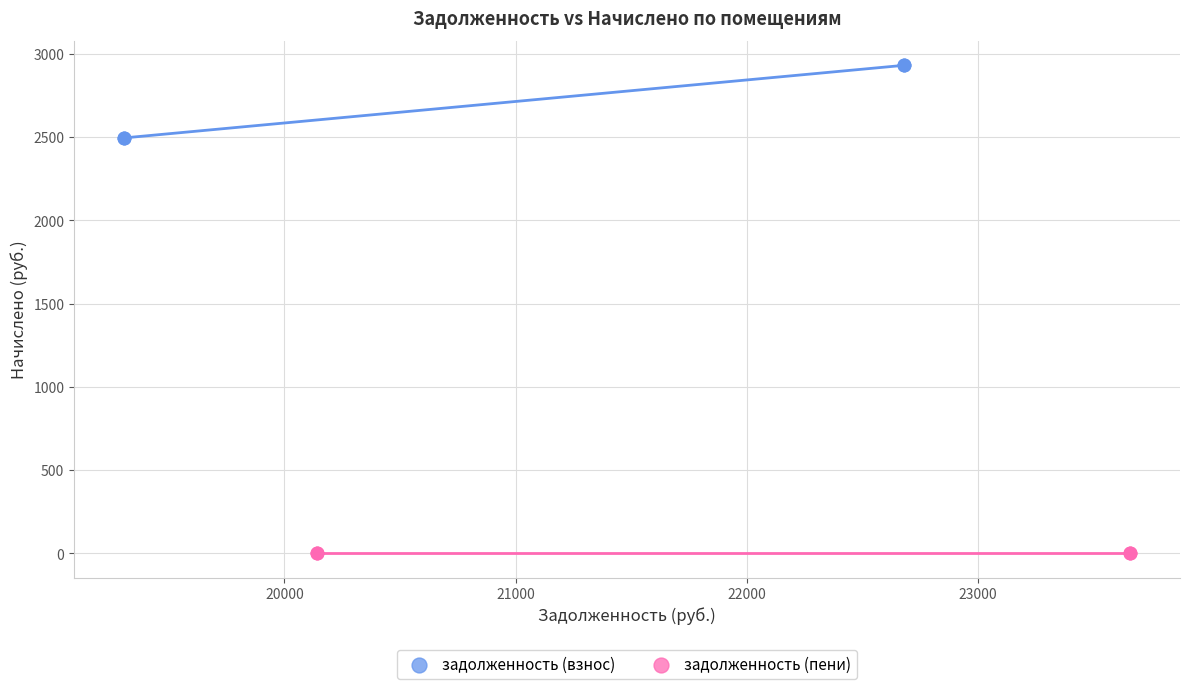

Which series reaches the maximum Y coordinate?

задолженность (взнос)